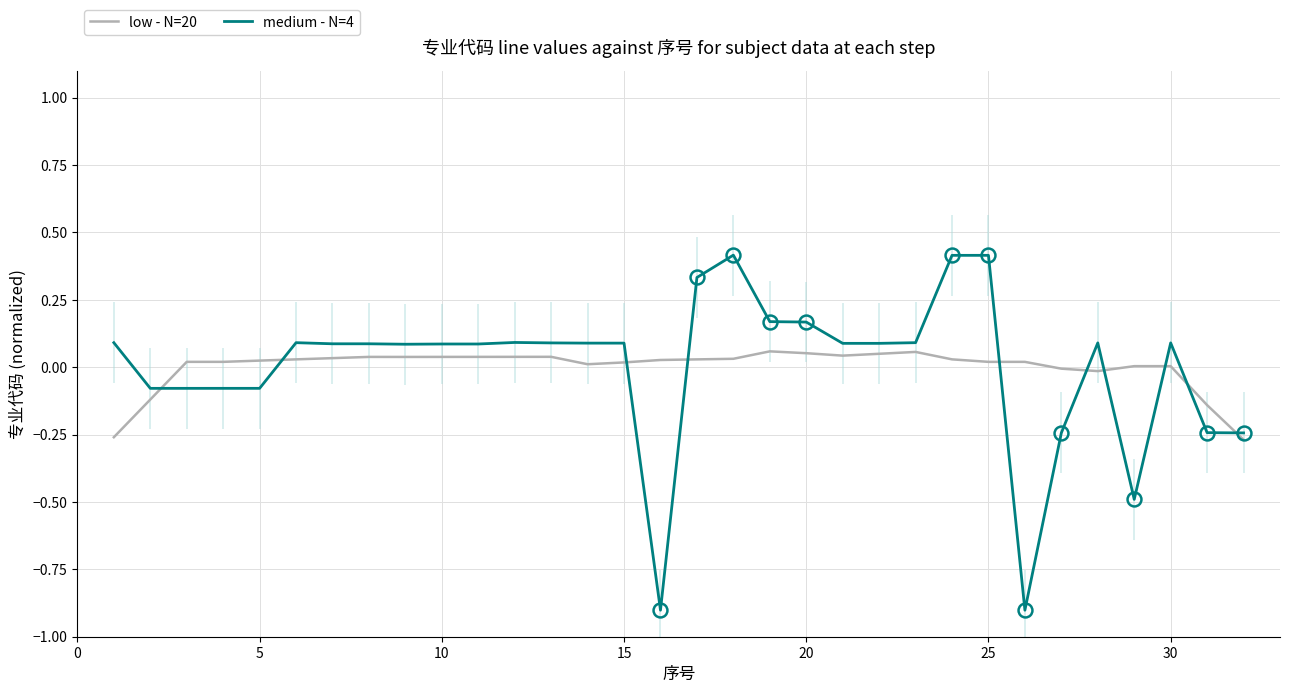

The medium - N=4 series shows 0.6 at 25. True or false?

False